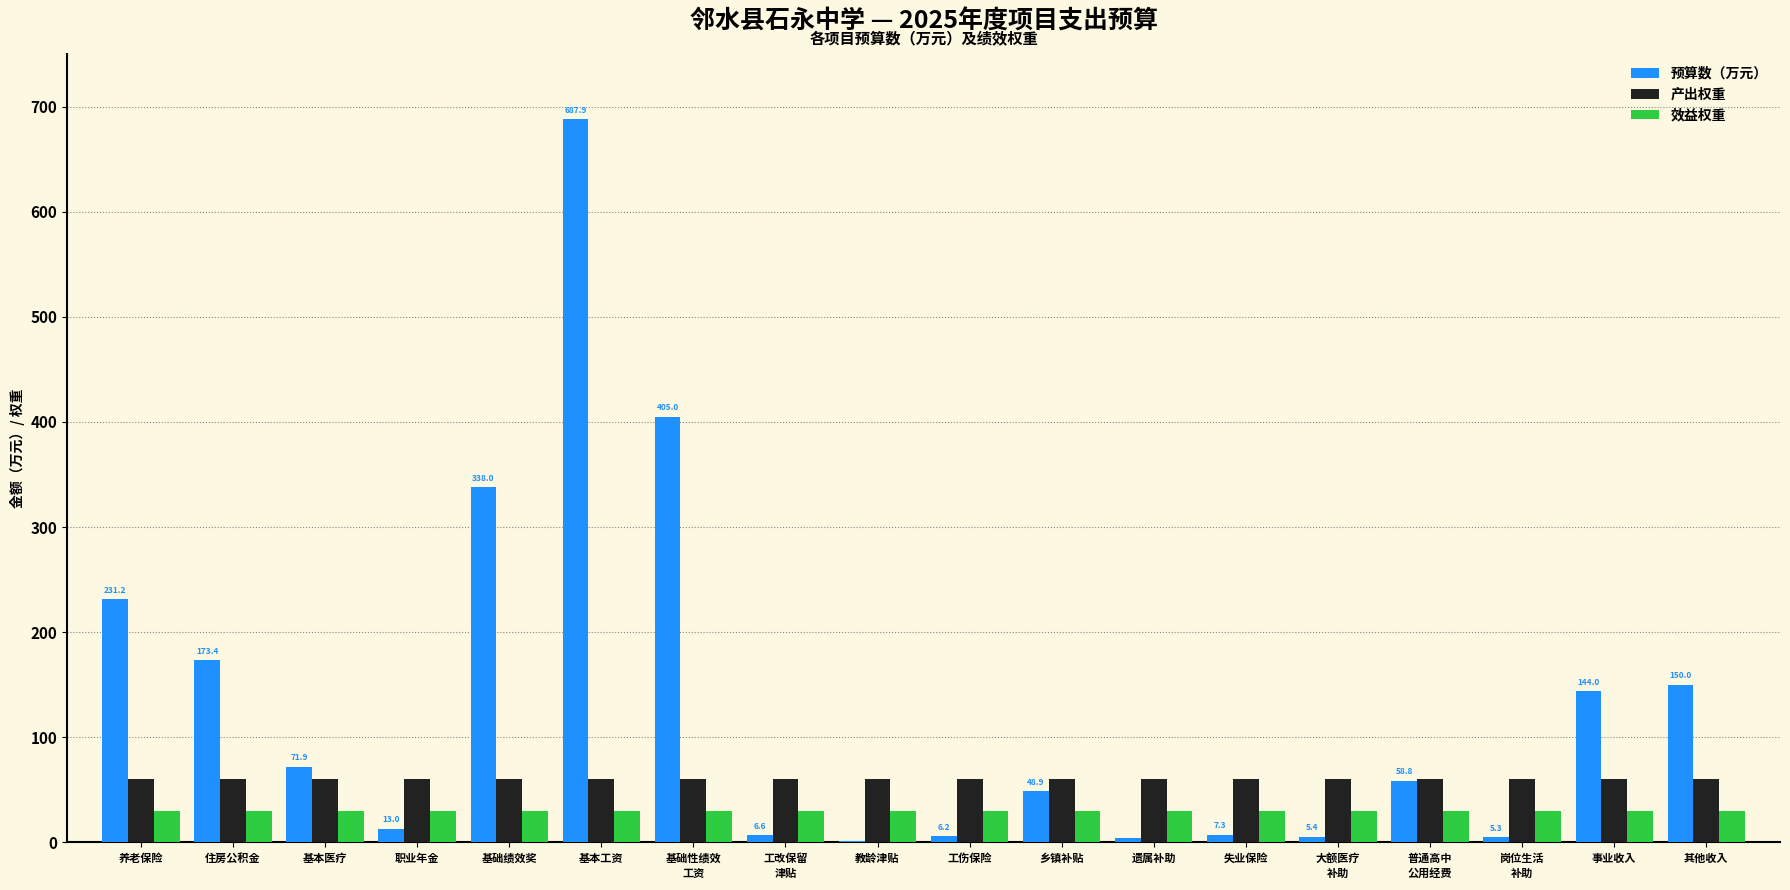

Does the chart contain stacked bars?

No